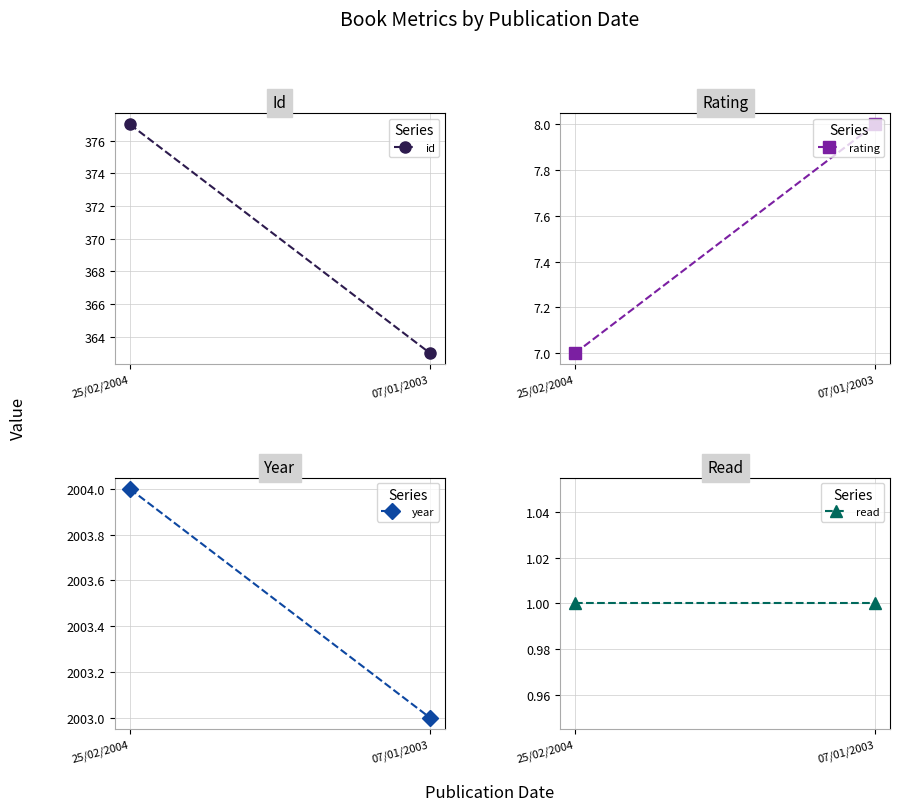

What is the label of the 2nd point from the left?

07/01/2003